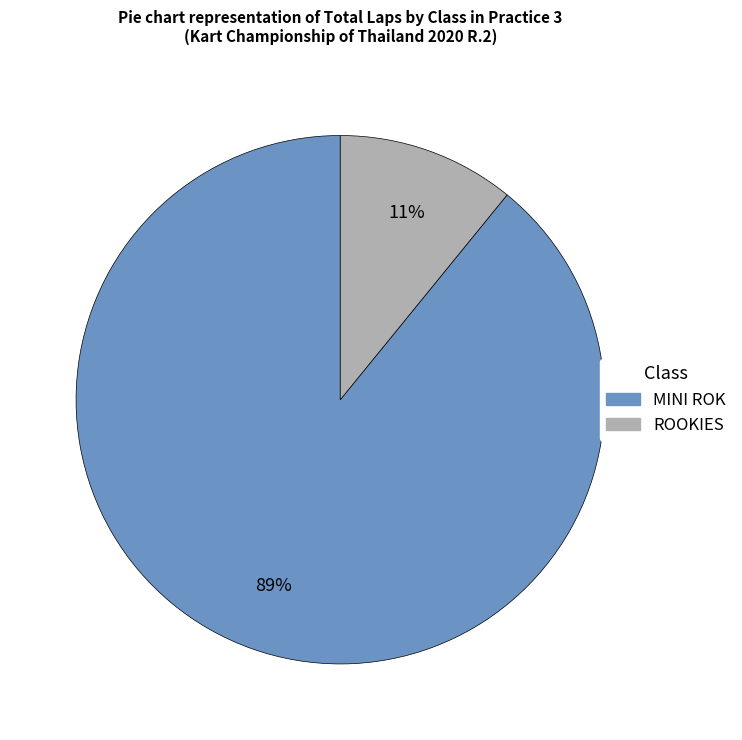

To the nearest percent, what is the difference between the largest and smallest slice percentages?

78%